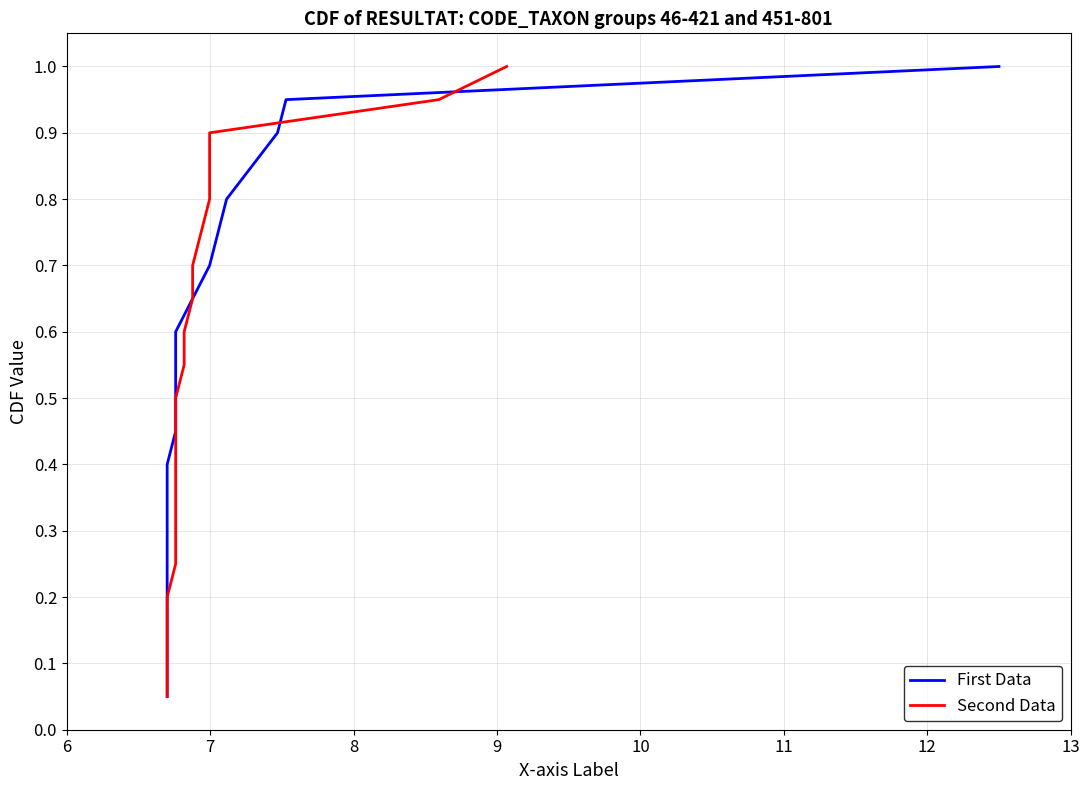

What are all the series names shown in the legend?

First Data, Second Data